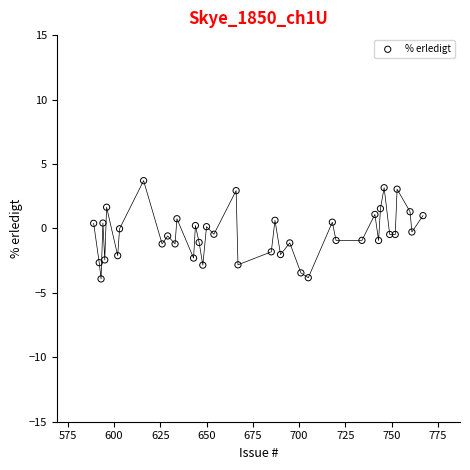

What is the range of Y values (max minus min)?

7.6